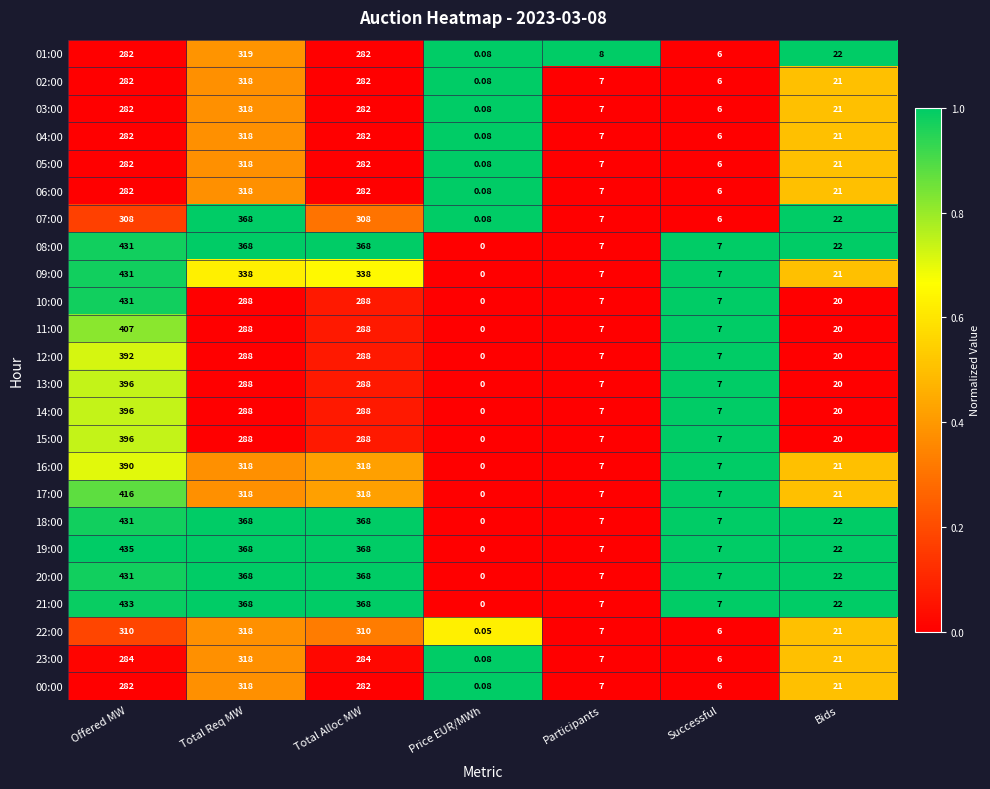

At which category is the sum across all series the highest?

Offered MW